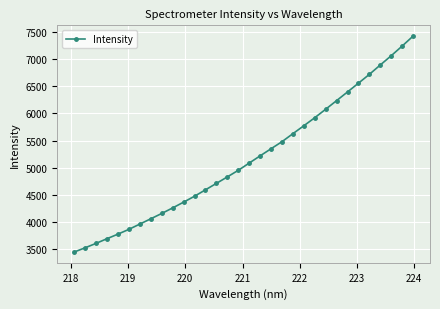

What is the maximum value shown in the chart?

7428.7